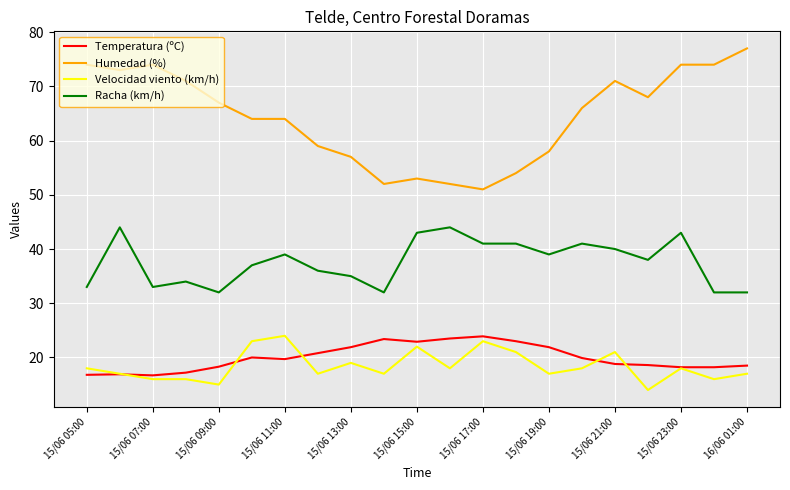

Which series has the widest spread of values?

Humedad (%)